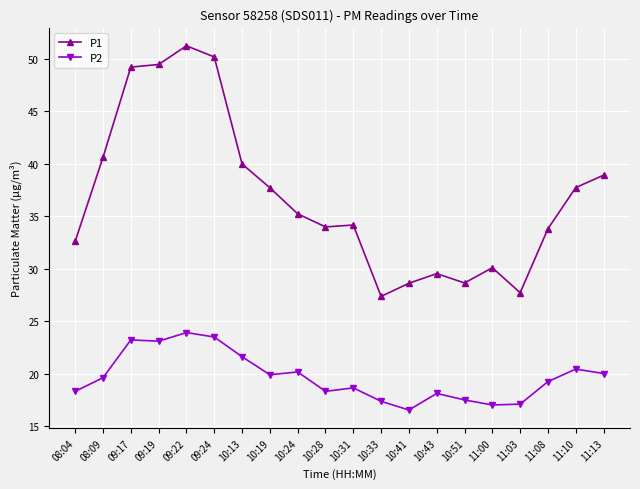

What is the label of the 8th point from the right?

10:41